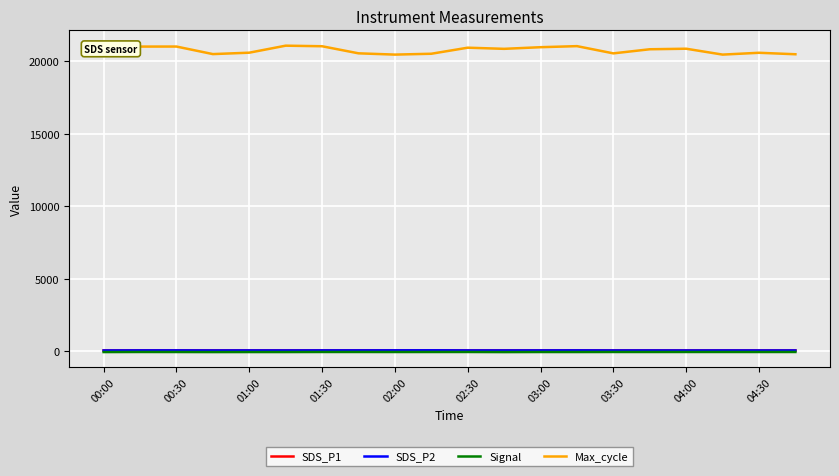

True or false: SDS_P2 has more than 0 points higher than both neighbors.

True